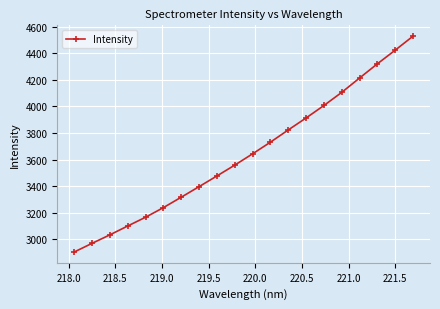

What is the value of the 8th point from the left?

3396.7